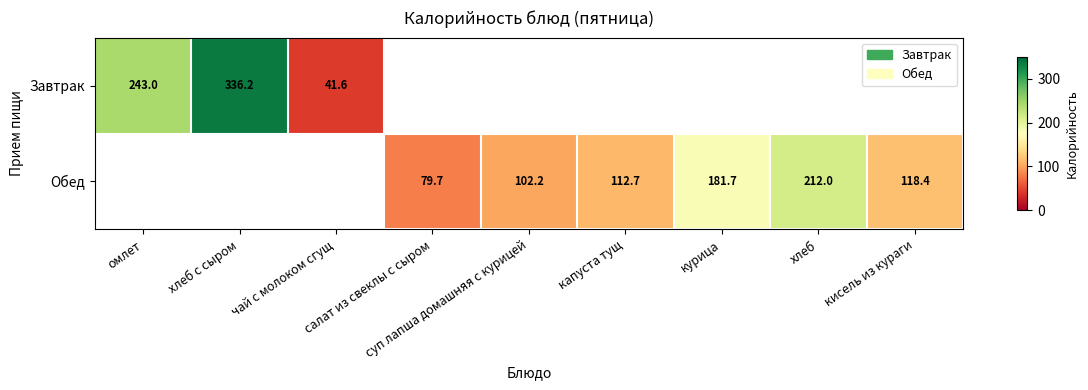

Which category has the highest value across all series?

хлеб с сыром